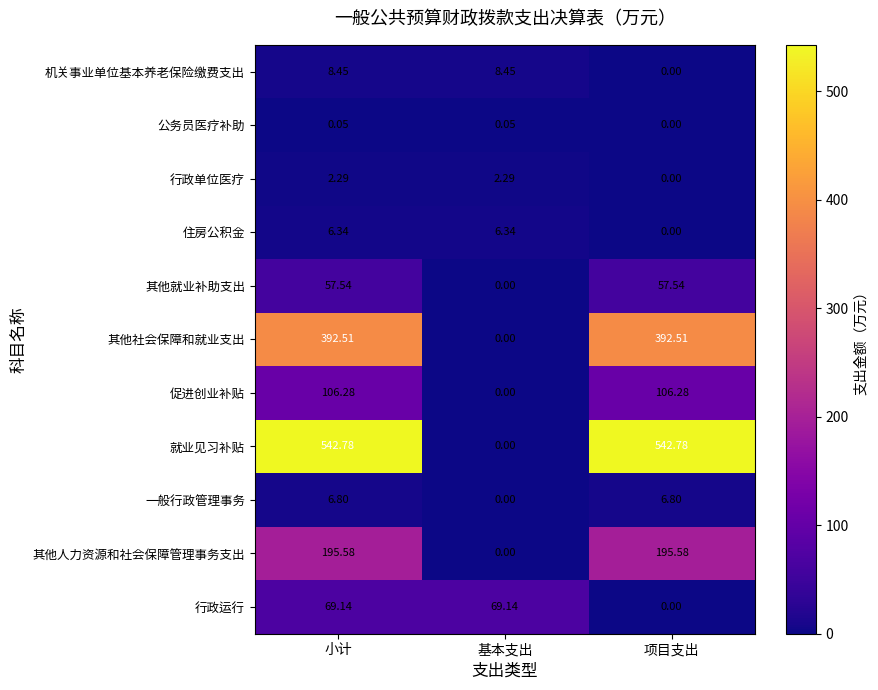

At 小计, list the series in order from smallest to largest.

公务员医疗补助, 行政单位医疗, 住房公积金, 一般行政管理事务, 机关事业单位基本养老保险缴费支出, 其他就业补助支出, 行政运行, 促进创业补贴, 其他人力资源和社会保障管理事务支出, 其他社会保障和就业支出, 就业见习补贴